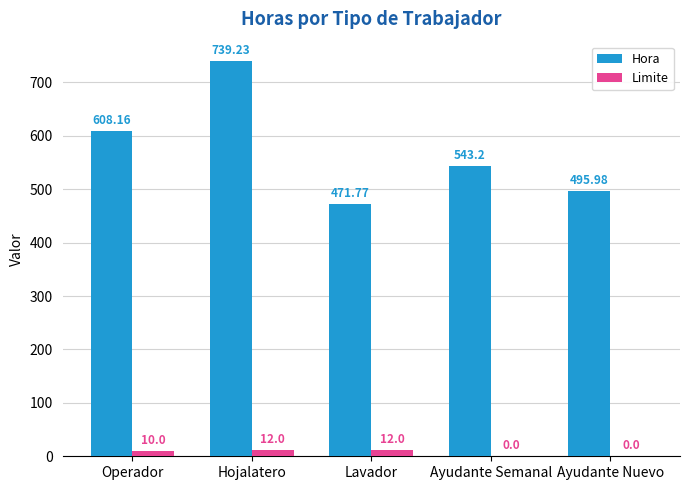

Does the chart contain stacked bars?

No